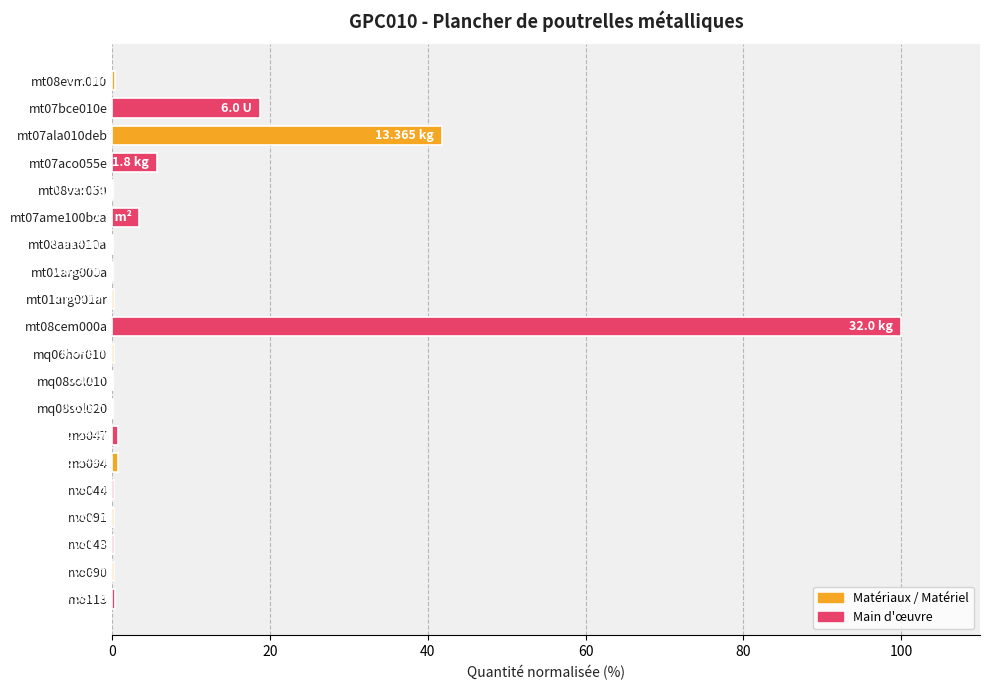

What is the sum of all values?

173.1